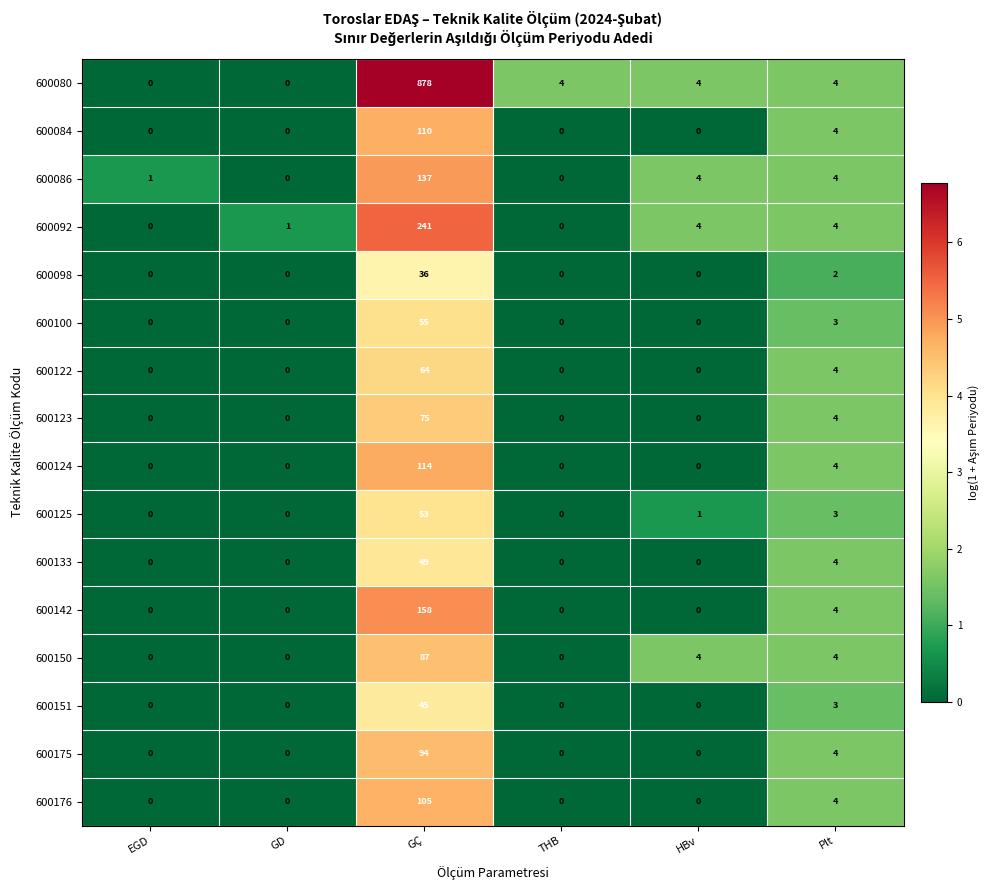

Count the number of data series in this chart.

16